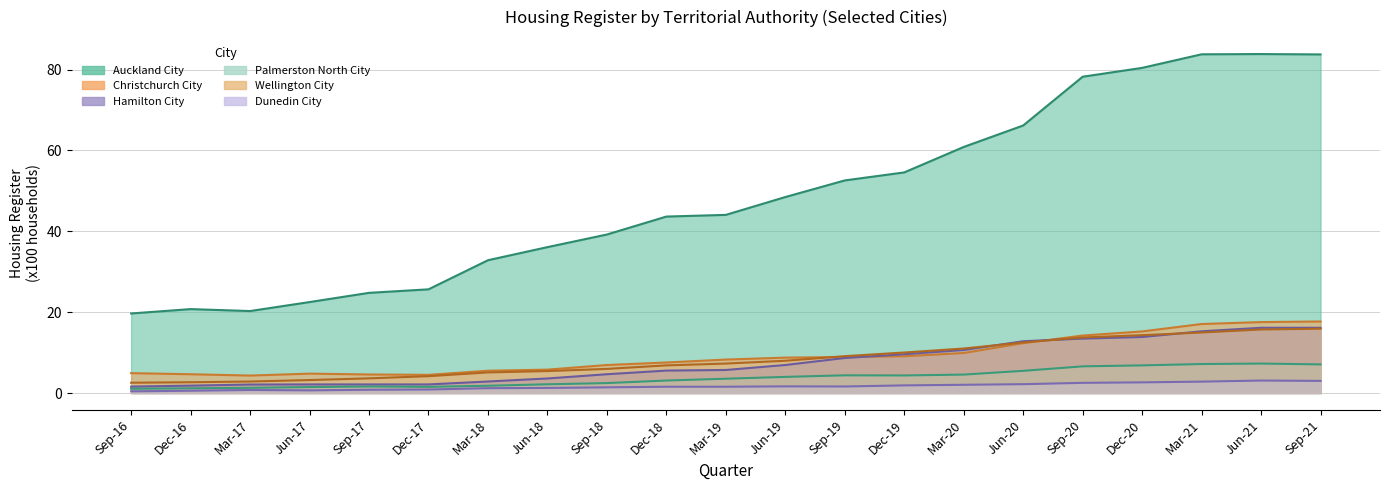

What is the label of the 13th point from the left?

Sep-19